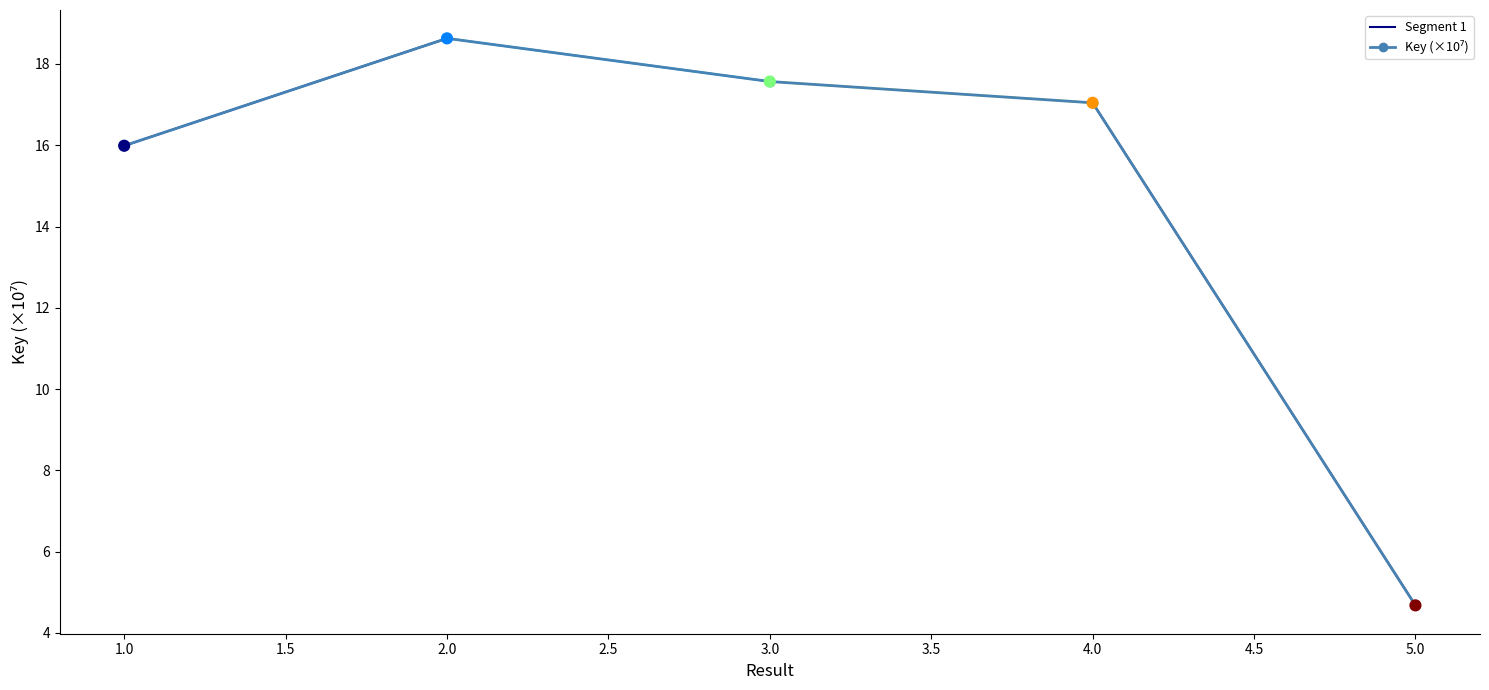

Approximately how many times larger is the value at 3 compared to 5?

3.8